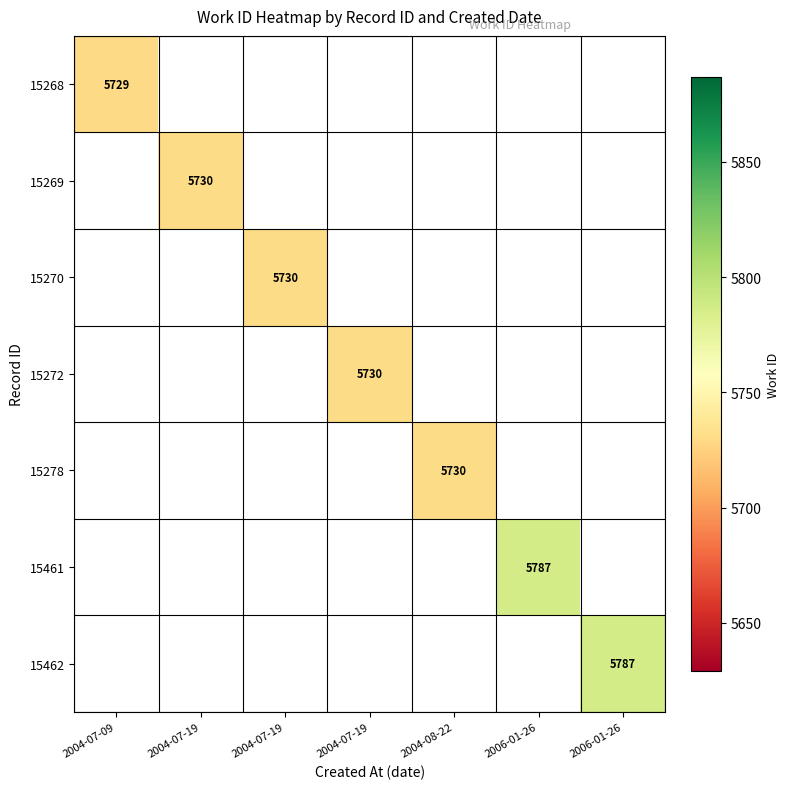

What is the maximum value shown in the chart?

5787.0